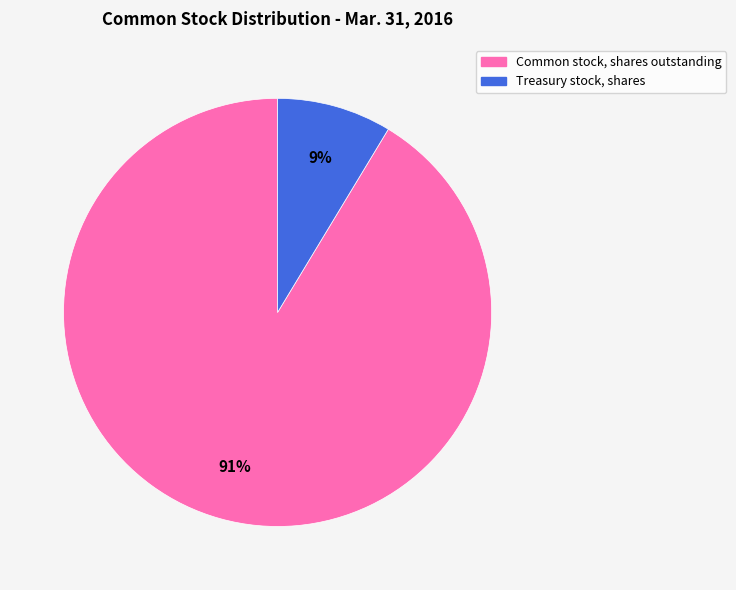

True or false: Treasury stock, shares accounts for 9% of the total.

True